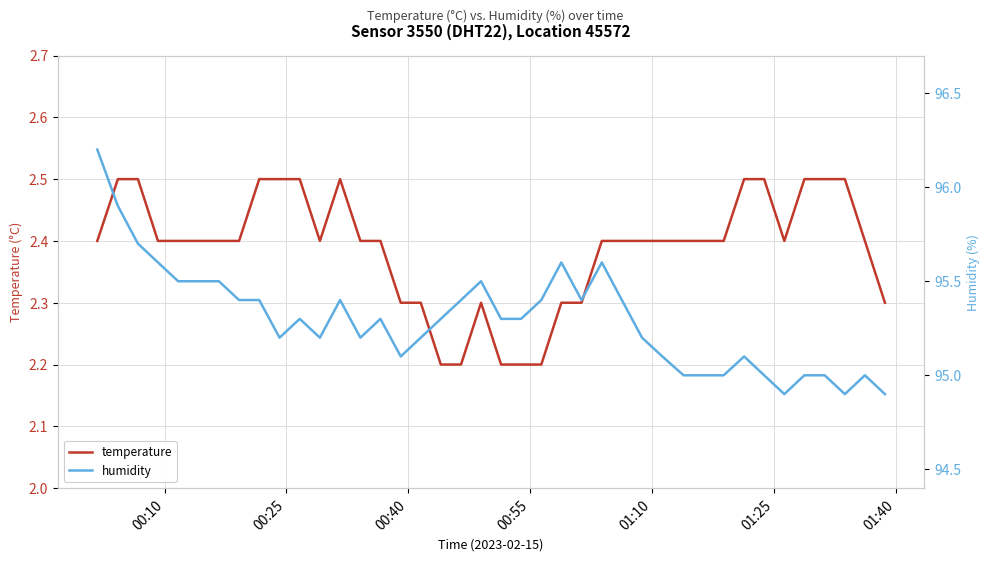

Does the chart have visible grid lines?

Yes